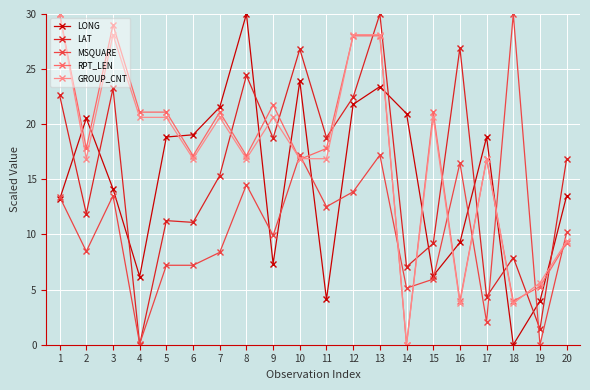

What is the value of the MSQUARE point at the 1st from the left?

13.4